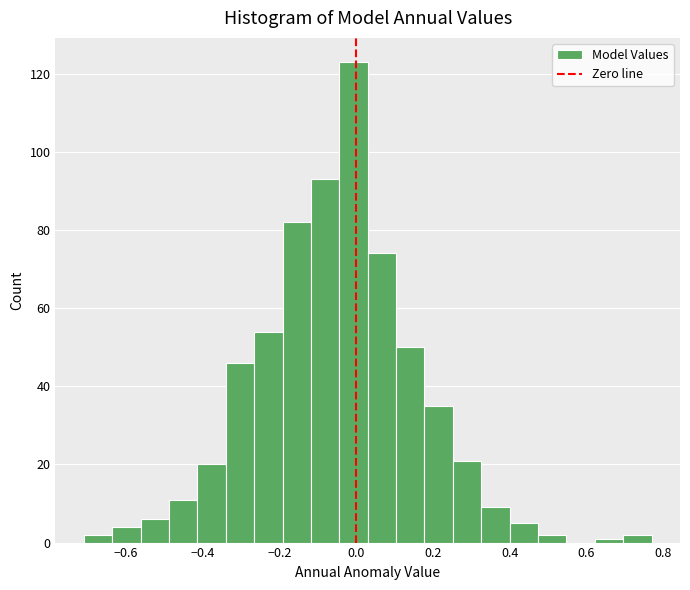

Read against the x-axis, roughly where is the centre of the tallest bar?

0.00